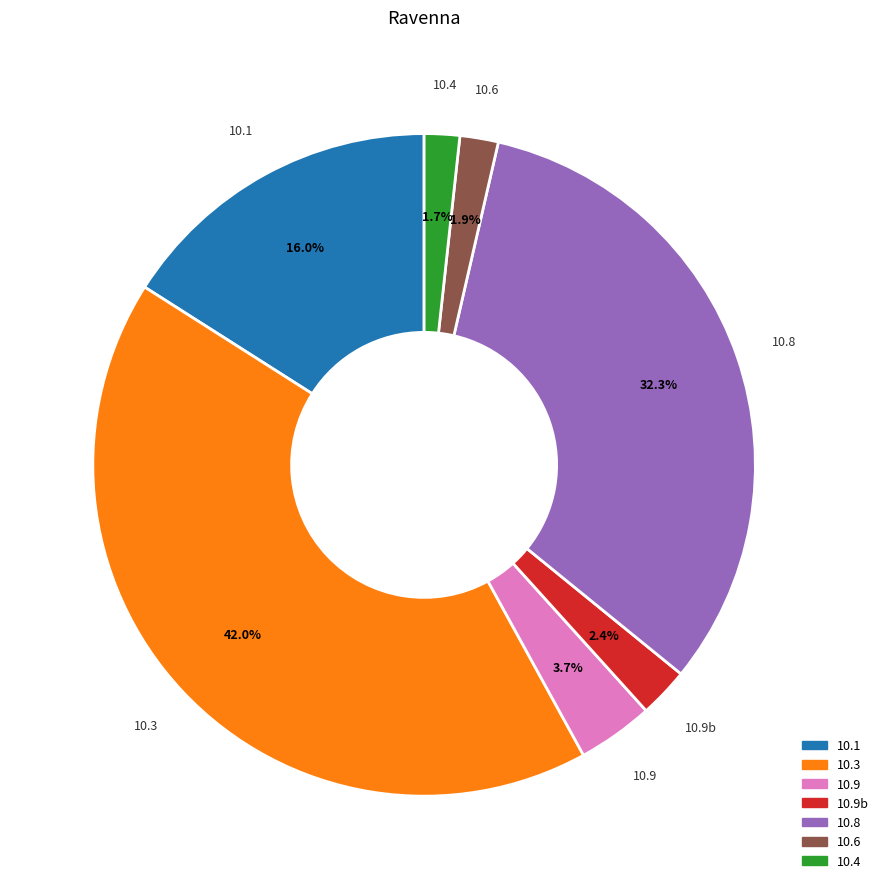

Is there a majority slice in this chart?

No